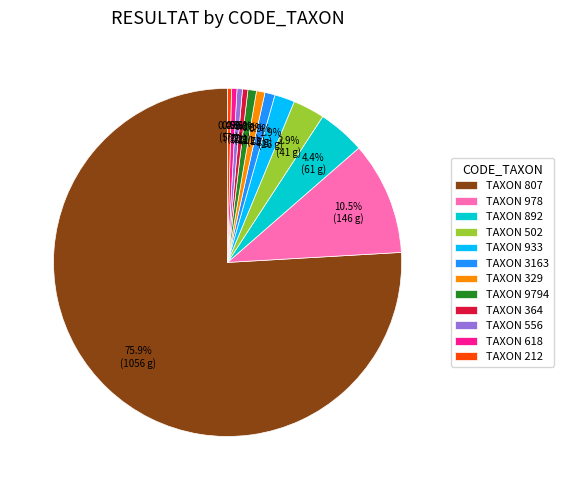

Count the number of slices in the pie.

12